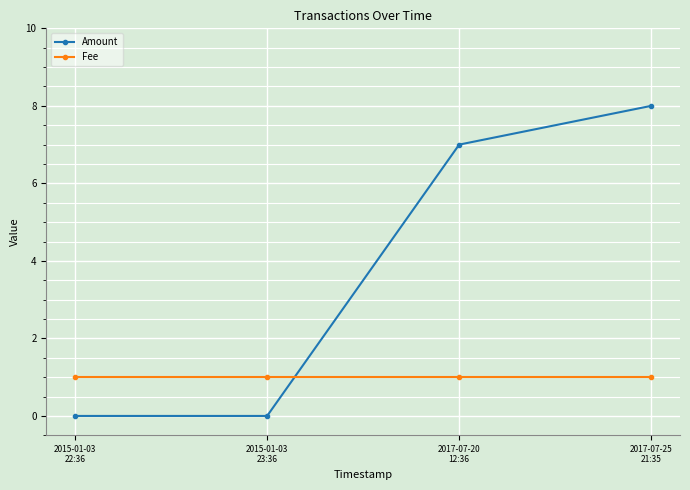

What is the label of the 4th point from the left?

2017-07-25
21:35